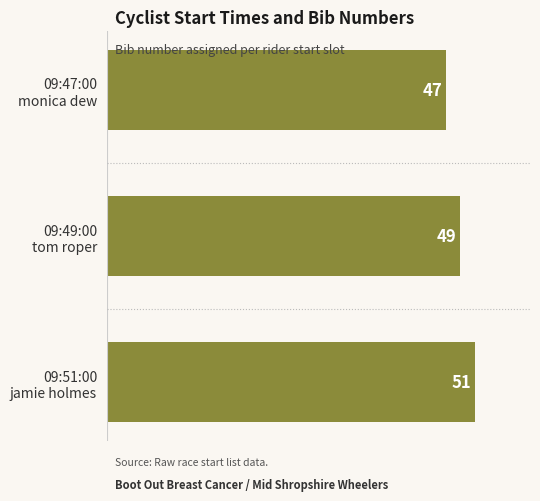

Reading top to bottom, transcribe all the data shown in this chart.

47	49	51